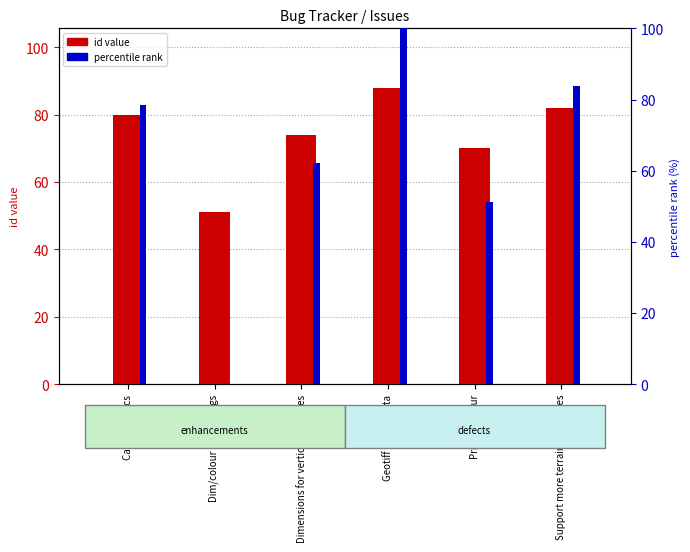

Reading right to left, list all the values displayed in this chart.

id (count): 82.0	70.0	88.0	74.0	51.0	80.0
percentile rank: 83.8	51.4	100.0	62.2	0.0	78.4